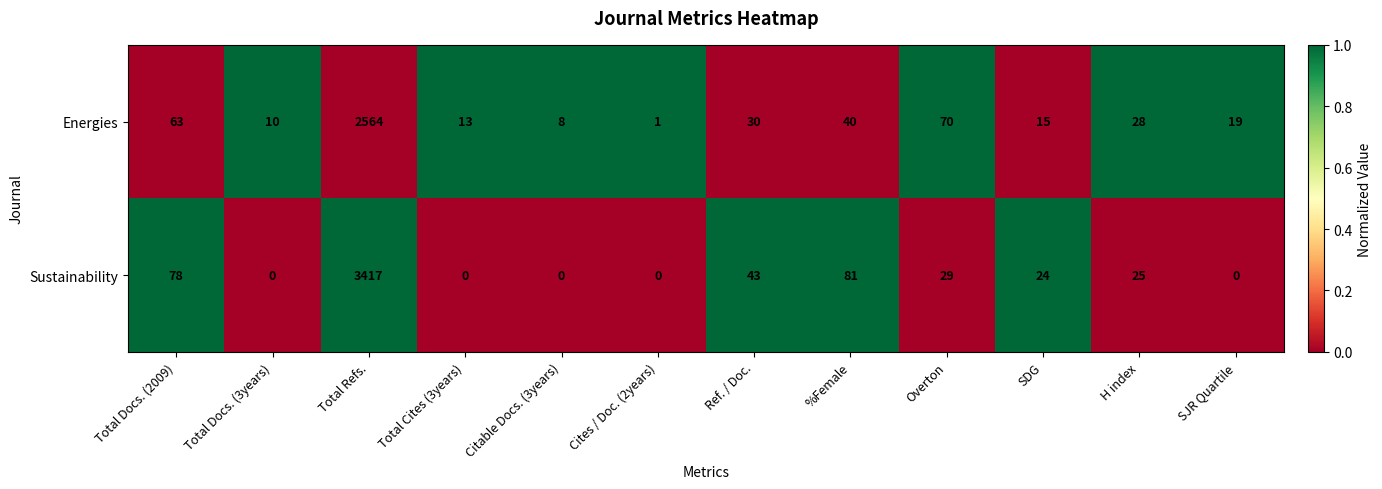

What is the average value of the Sustainability series?

308